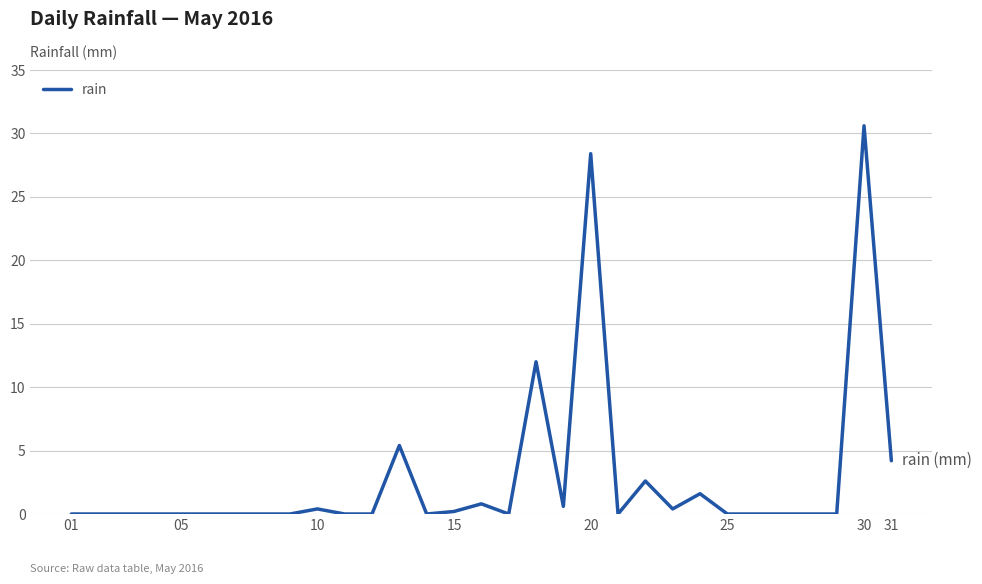

True or false: the data has more than 2 interior local peaks.

True